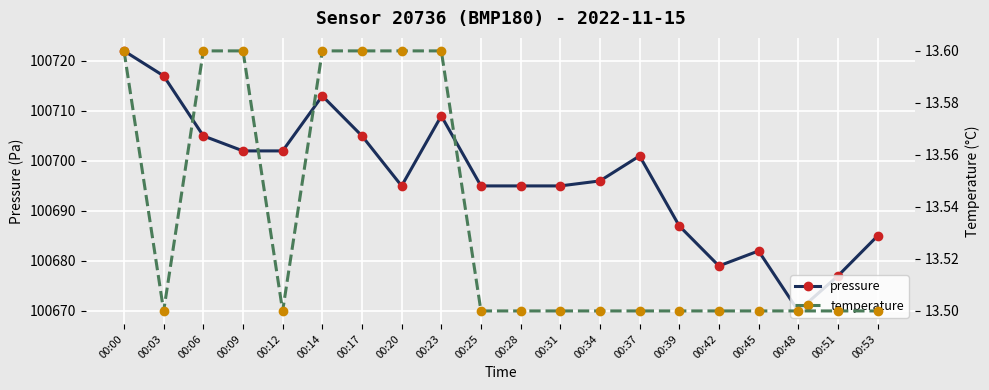

What are all the series names shown in the legend?

pressure, temperature